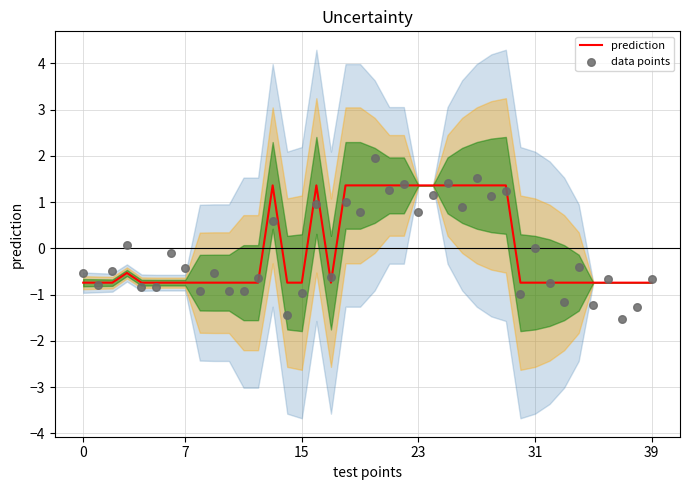

What are all the series names shown in the legend?

prediction, data points